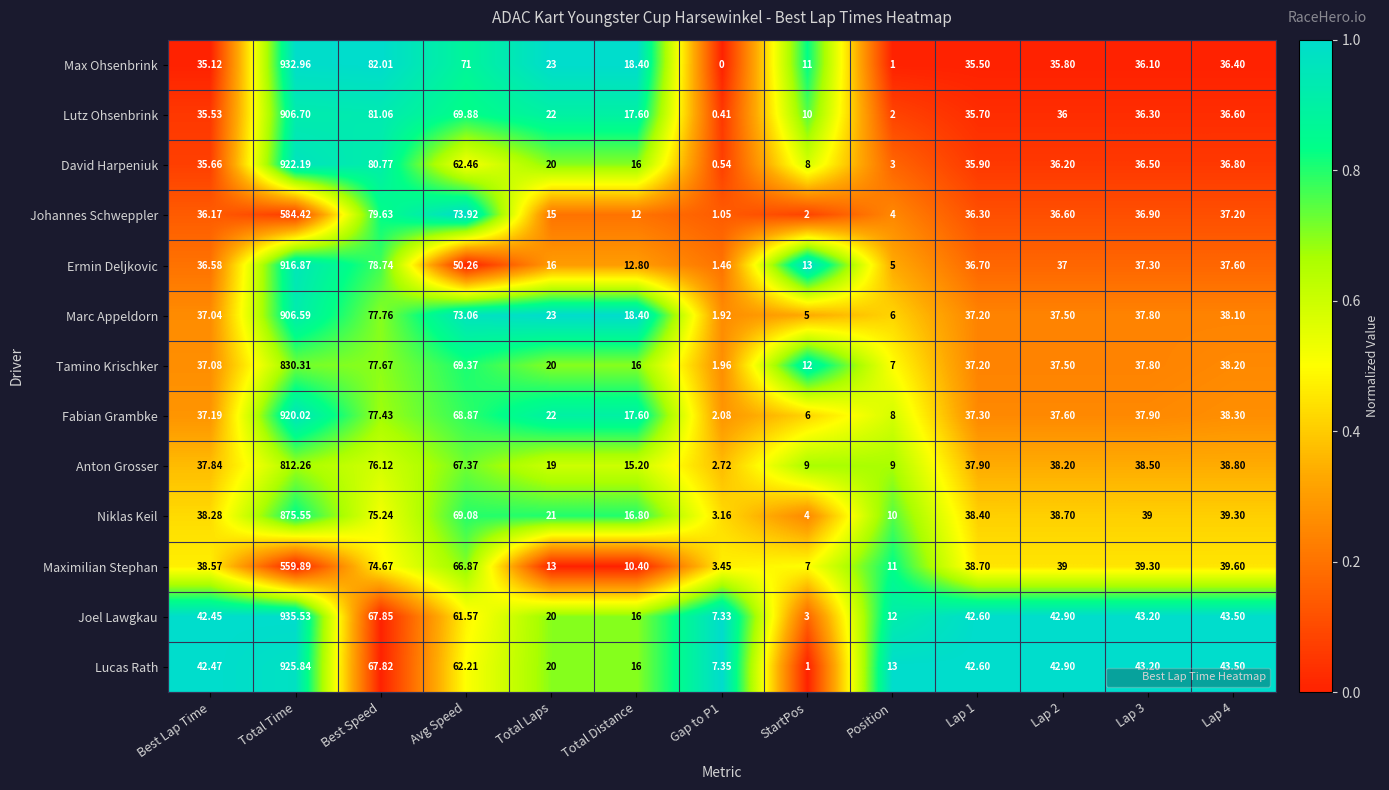

Where is Fabian Grambke nearest to the value 461?

Best Speed